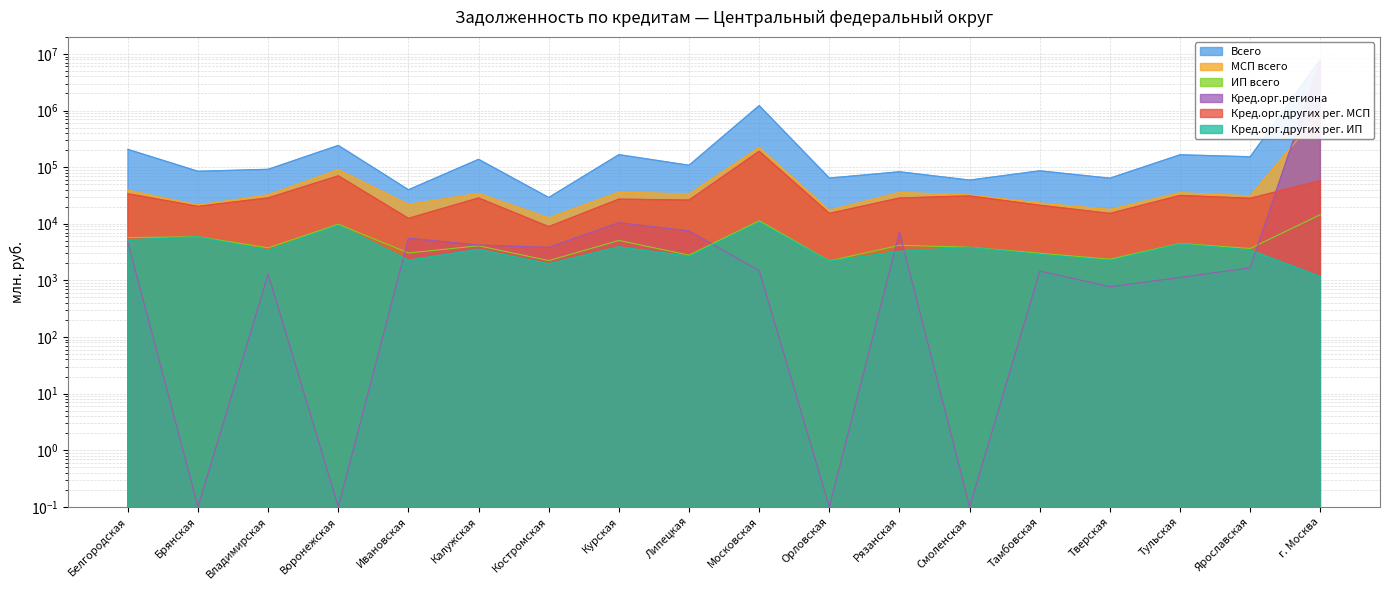

How many data points does each series have?

18